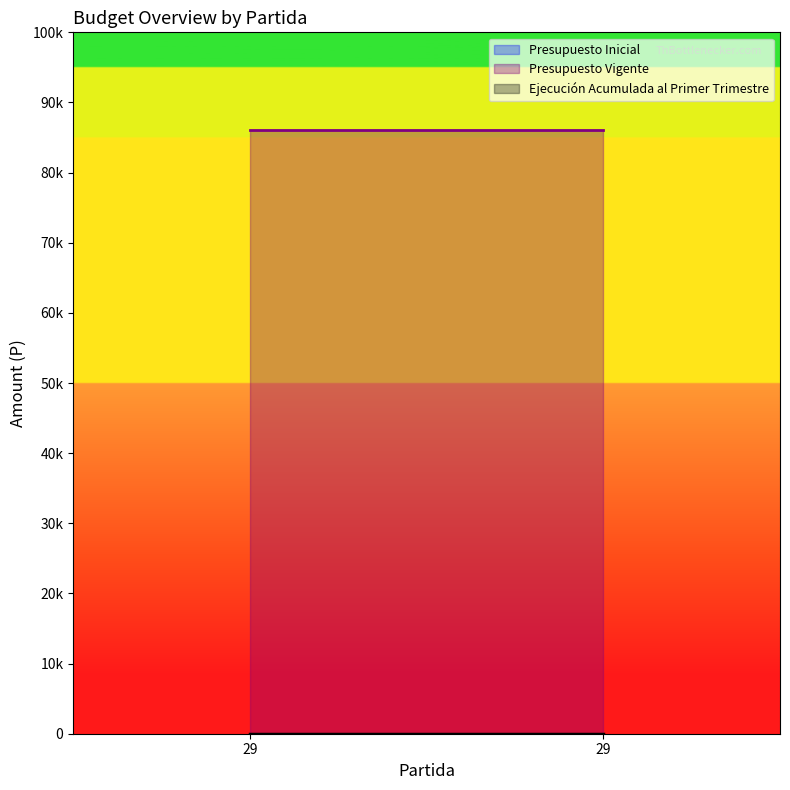

How many lines are shown in the chart?

3